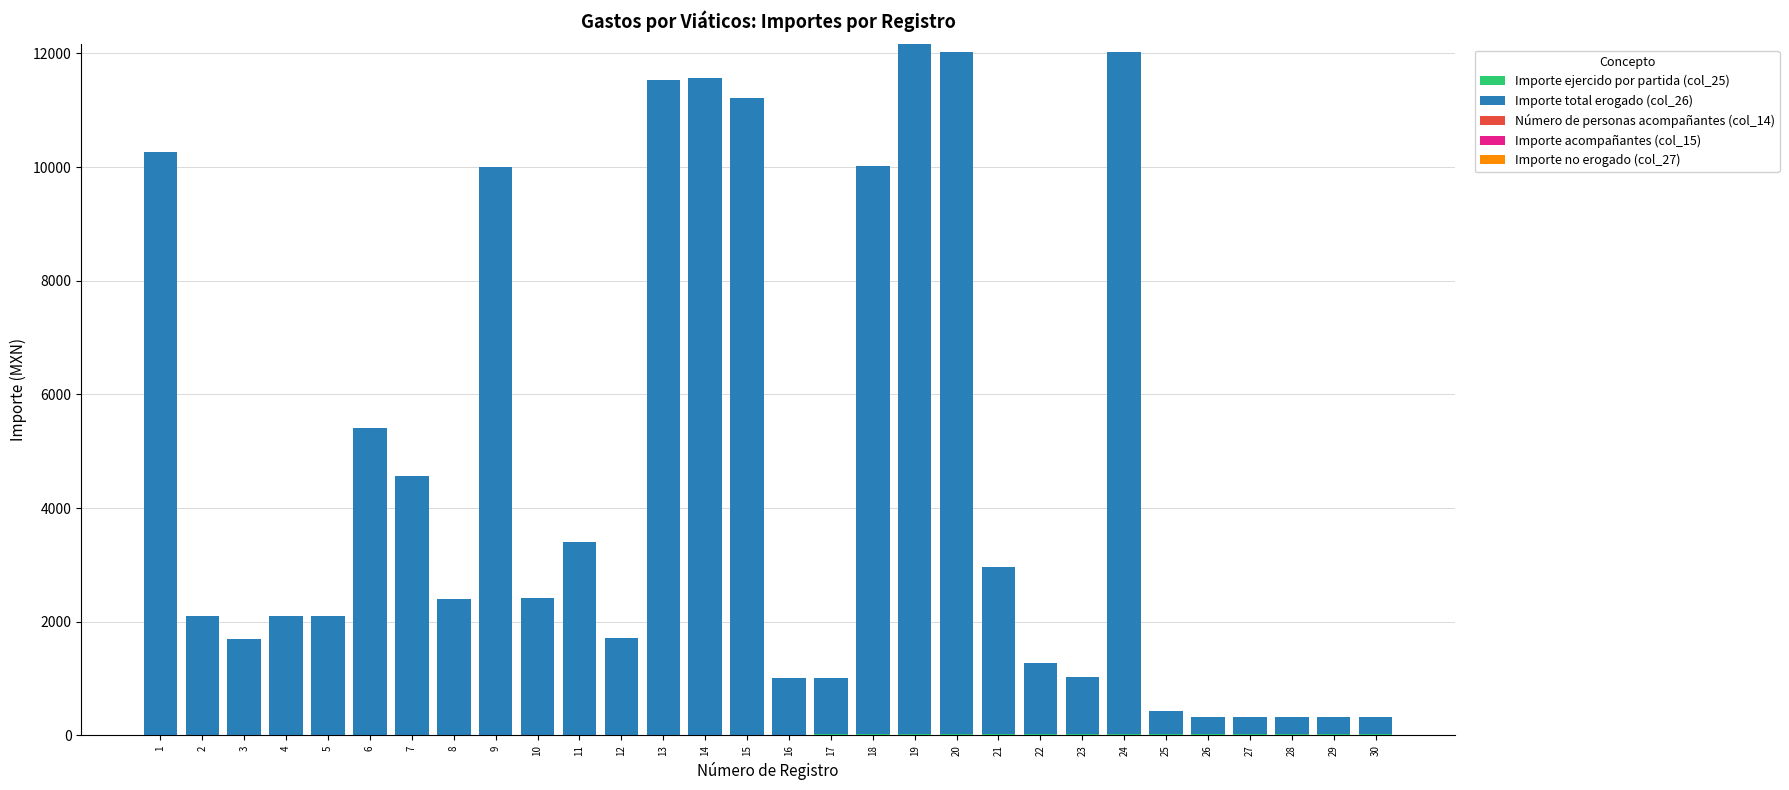

How many distinct data groups are displayed?

2